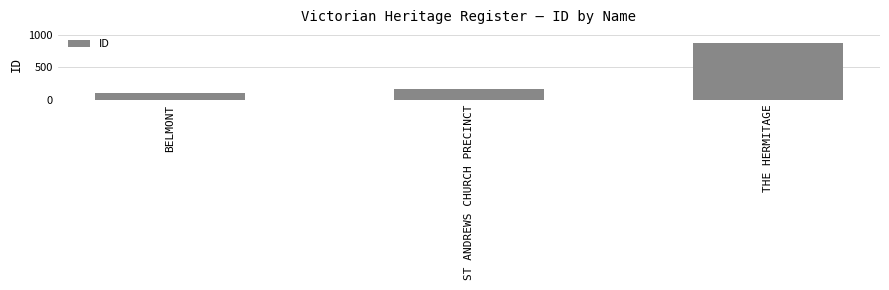

What is the difference between the maximum and minimum values?

775